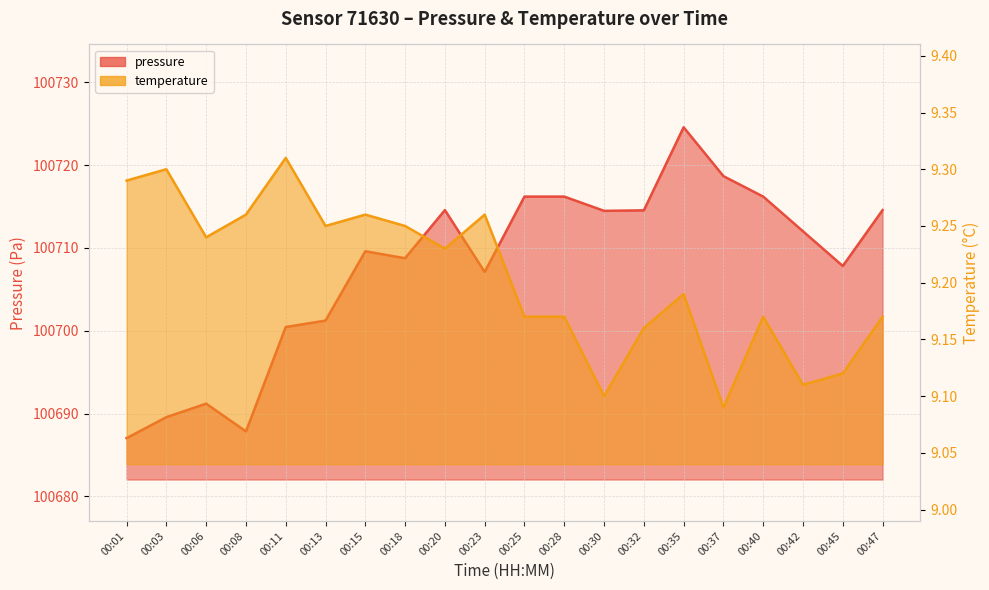

What is the value of the temperature point at the 13th from the left?

9.1